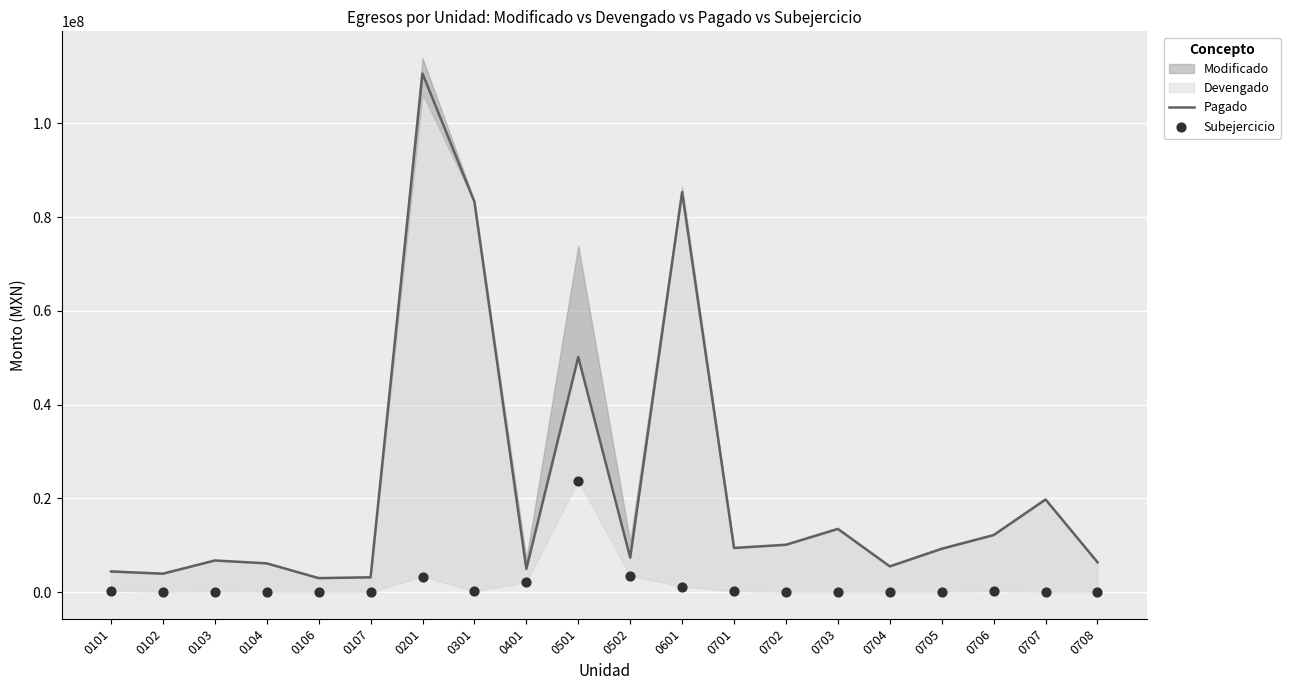

Is the value of Subejercicio at 0703 greater than the value of Pagado at 0107?

No